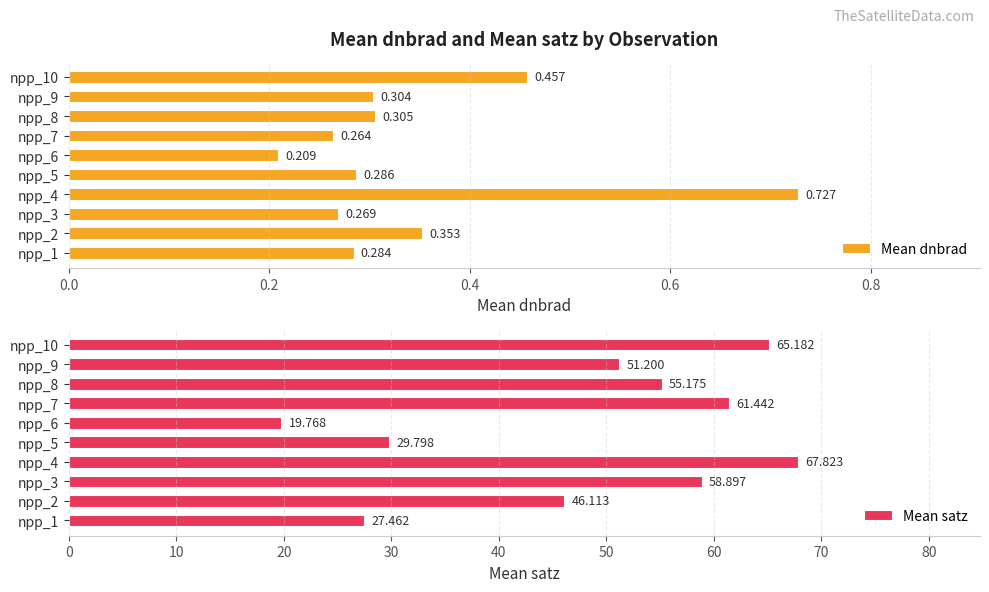

How many series are shown in this chart?

2